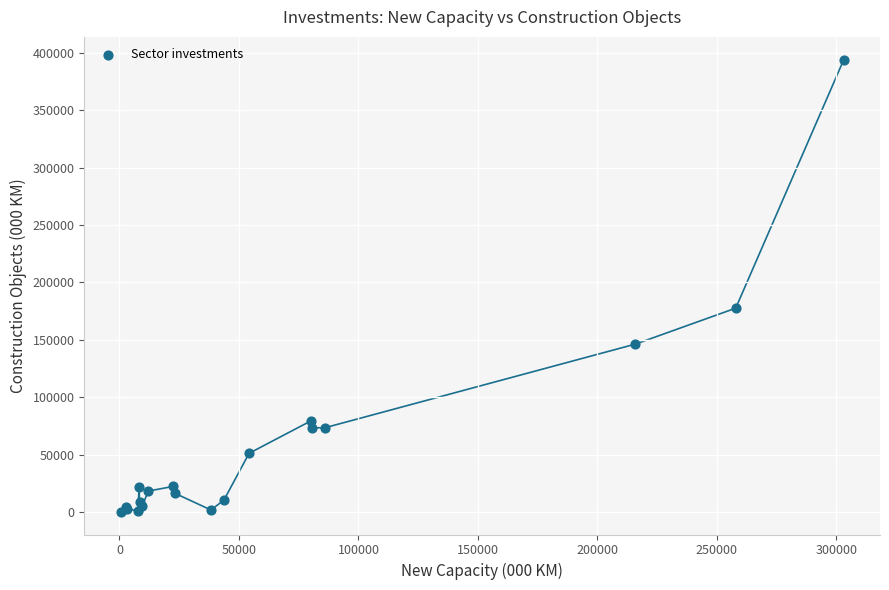

What Y value in the scatter plot is closest to 197170?

177612.7